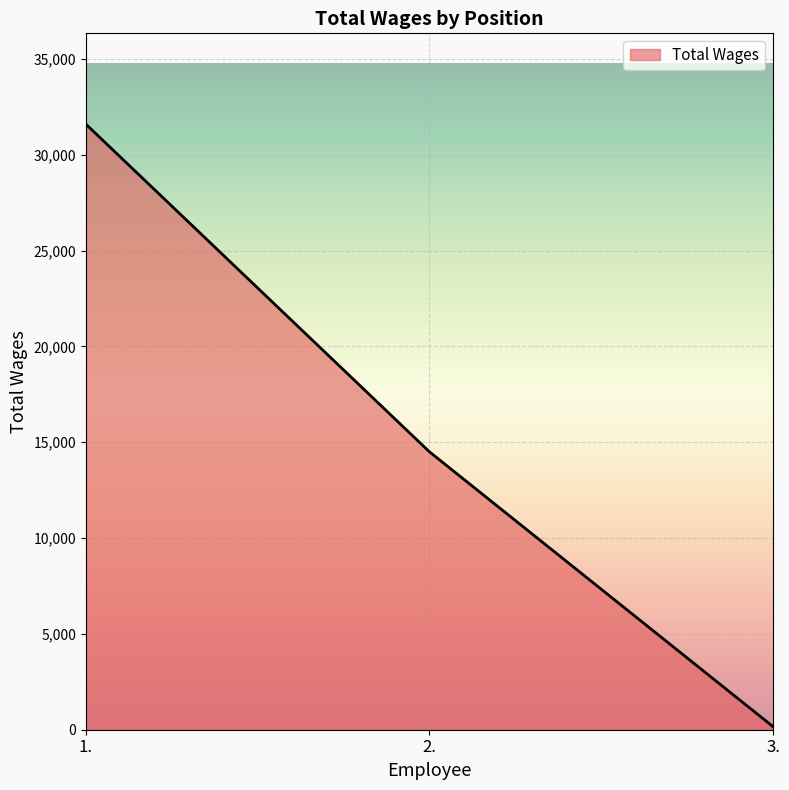

What is the change in value from 2. to 3.?

-14336